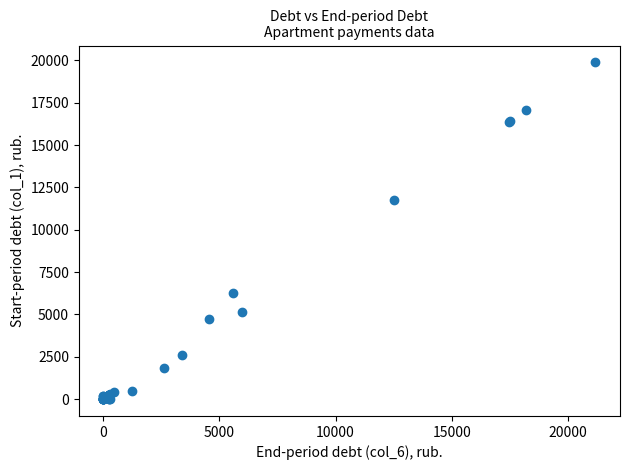

What Y value in the scatter plot is closest to 9941?

11754.0